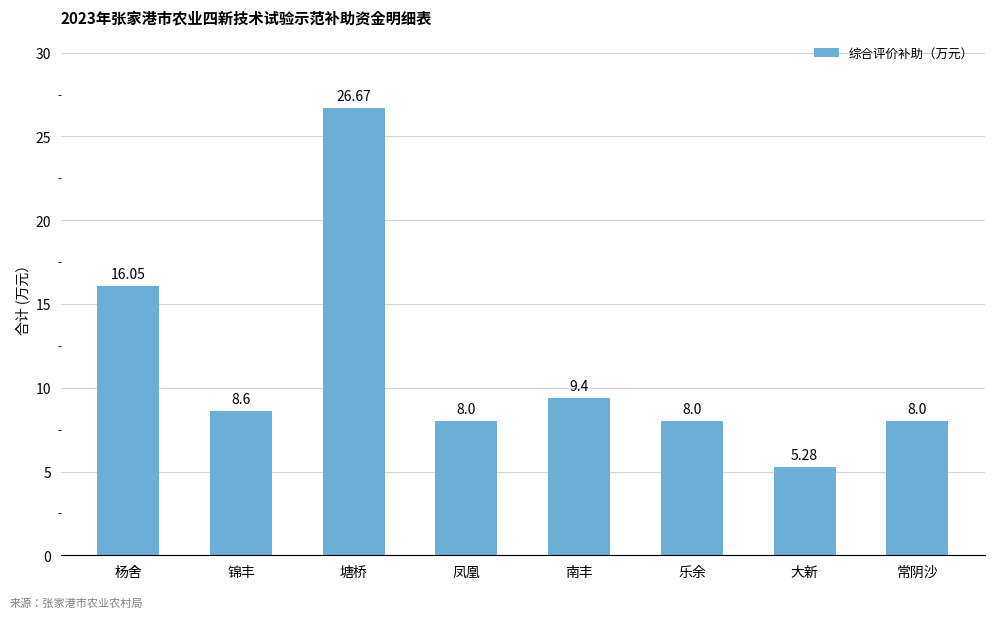

What is the change in value from 凤凰 to 南丰?

+1.4